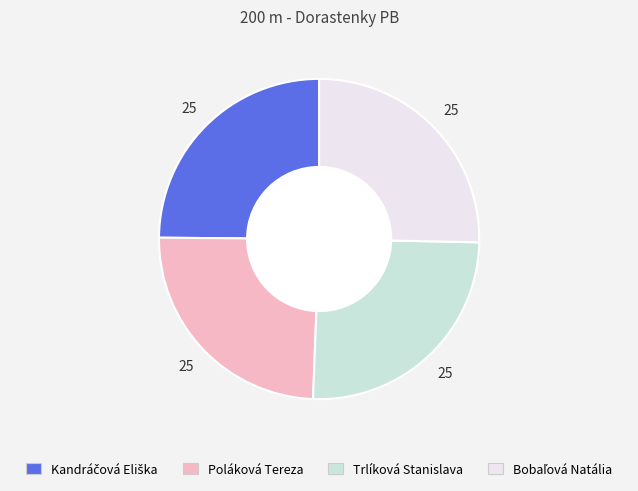

Is there any slice that represents more than half of the pie?

No